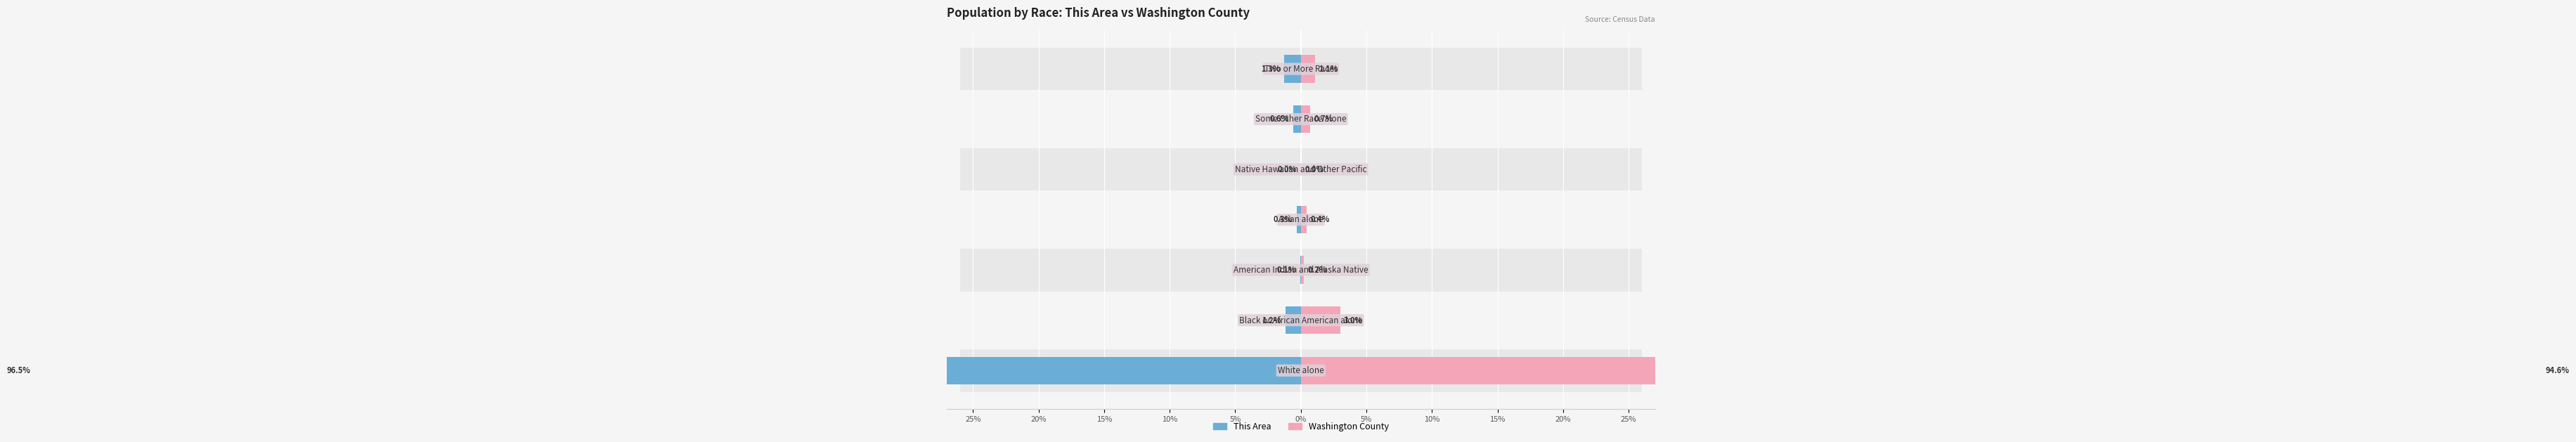

Between 15% and 0%, which is larger?

15%